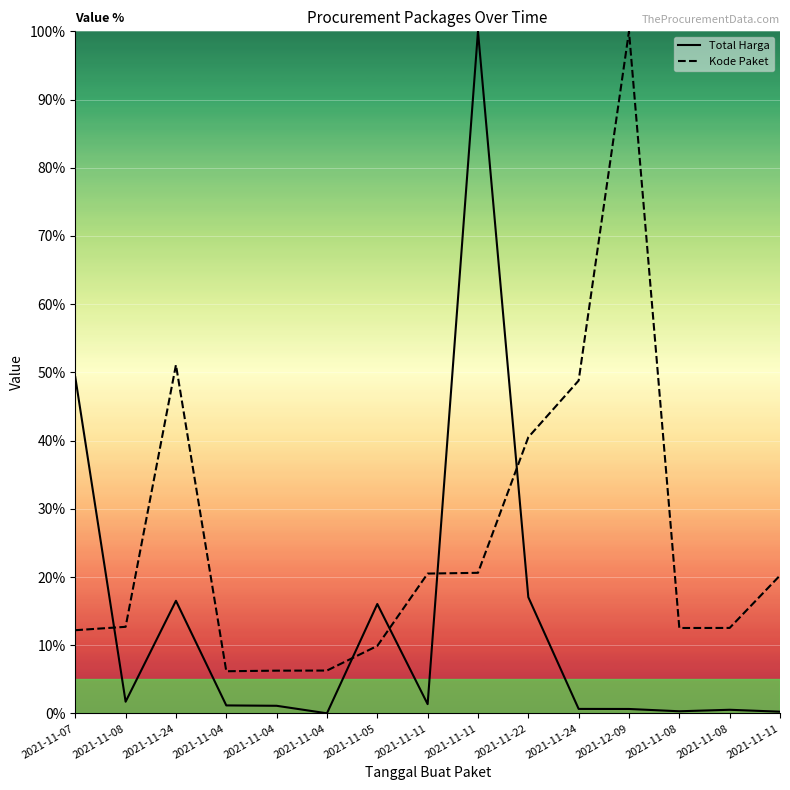

Is it true that Kode Paket equals 31.9 at 2021-11-11?

False